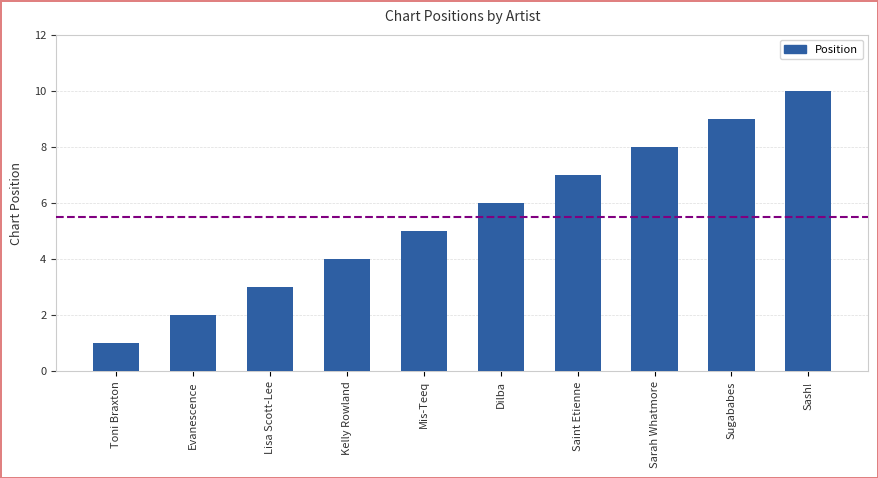

What is the smallest value displayed?

1